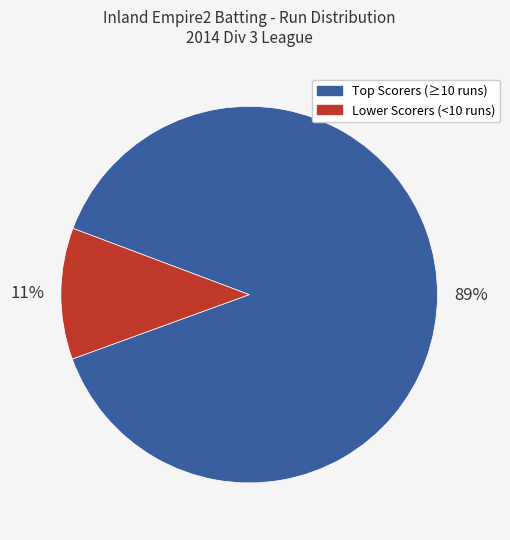

Count the number of slices in the pie.

2